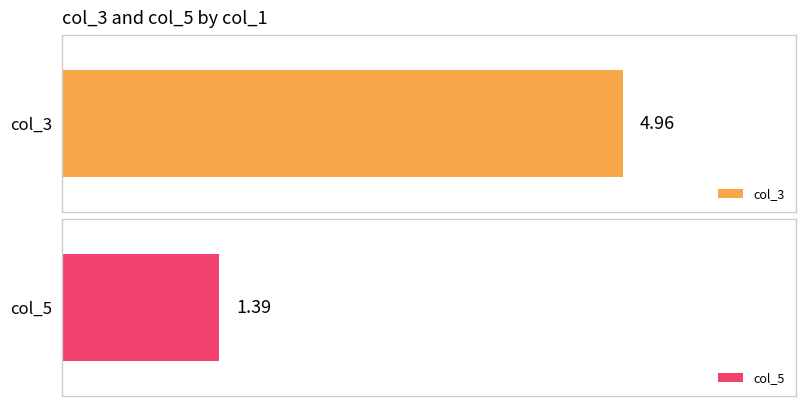

Which series has the largest range (max minus min)?

col_5